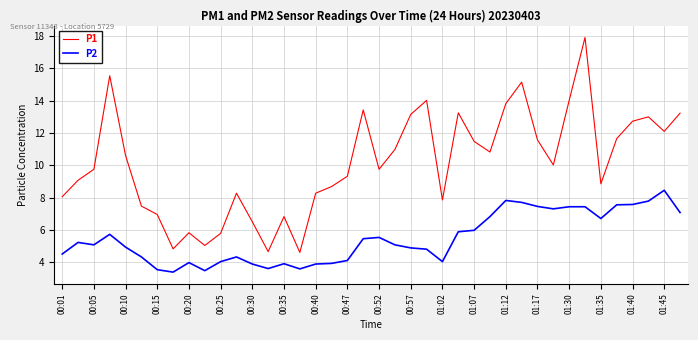

True or false: P1 and P2 cross at least once.

False